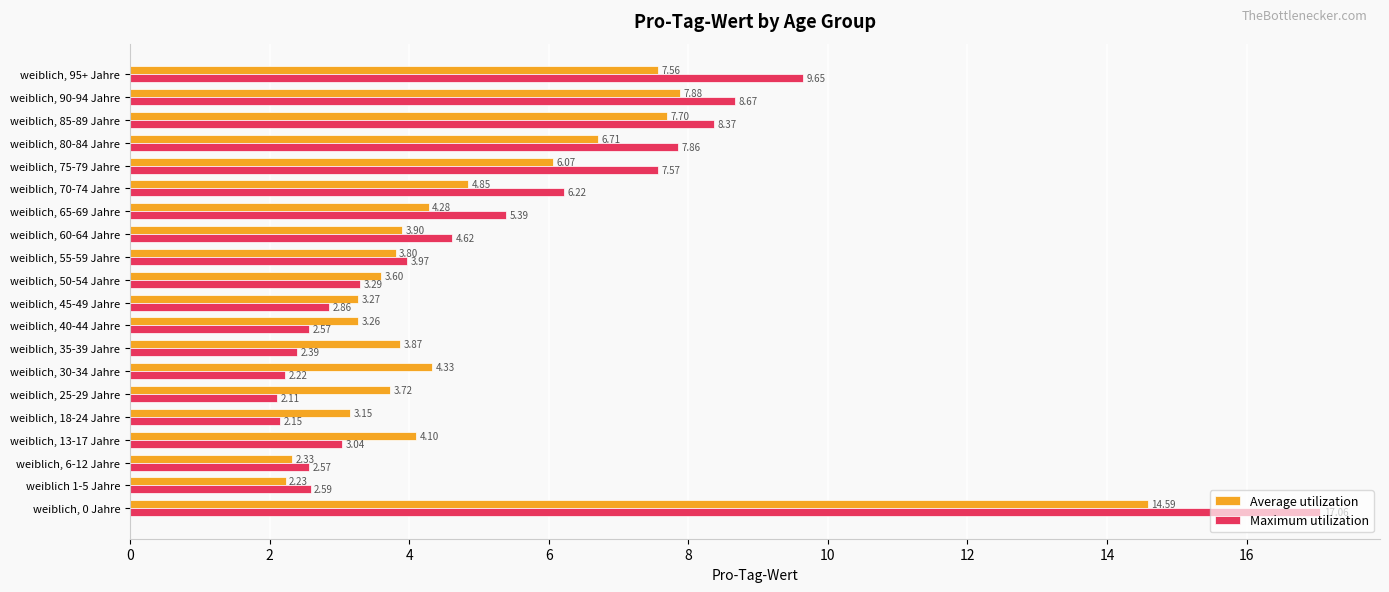

Rank the series by their average value, from lowest to highest.

Average utilization, Maximum utilization